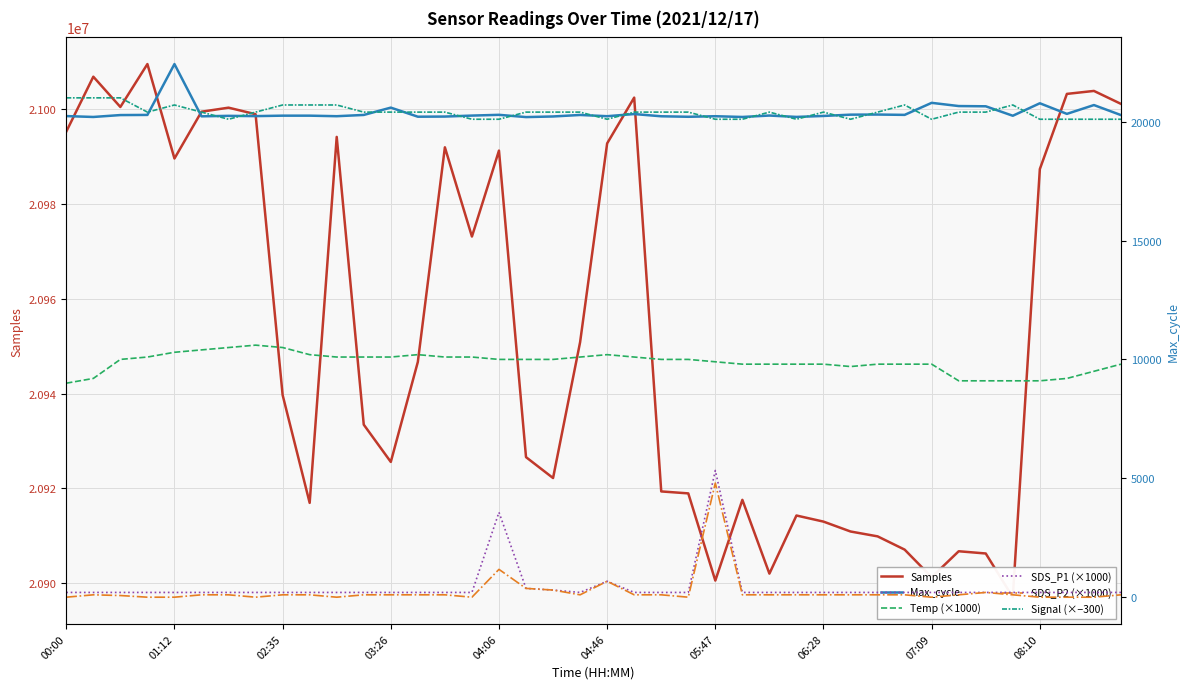

What is the sum of all Max_cycle values?

814728